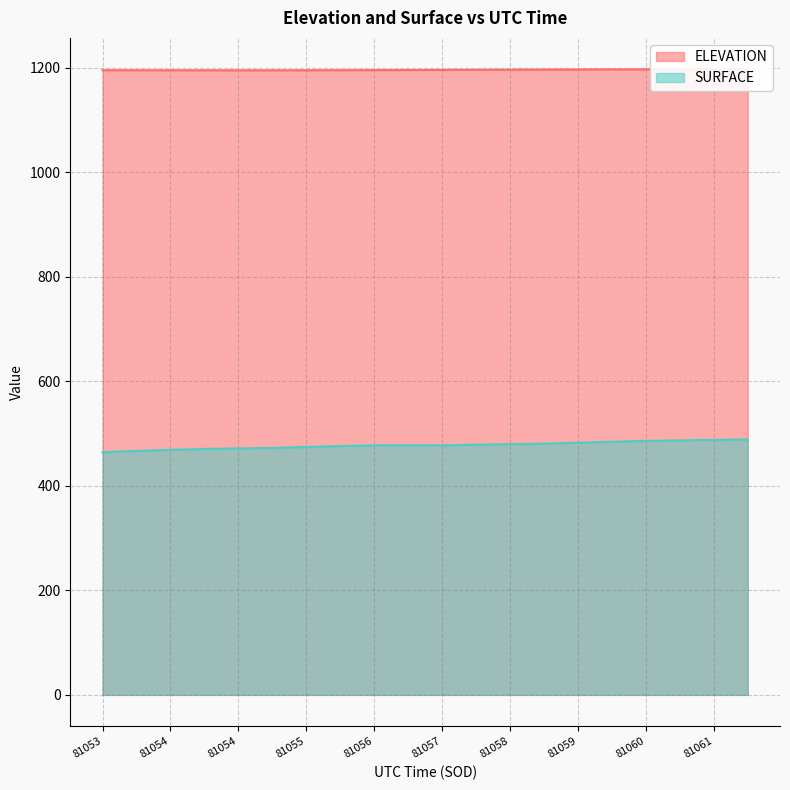

Which category has the lowest value in the SURFACE series?

81053